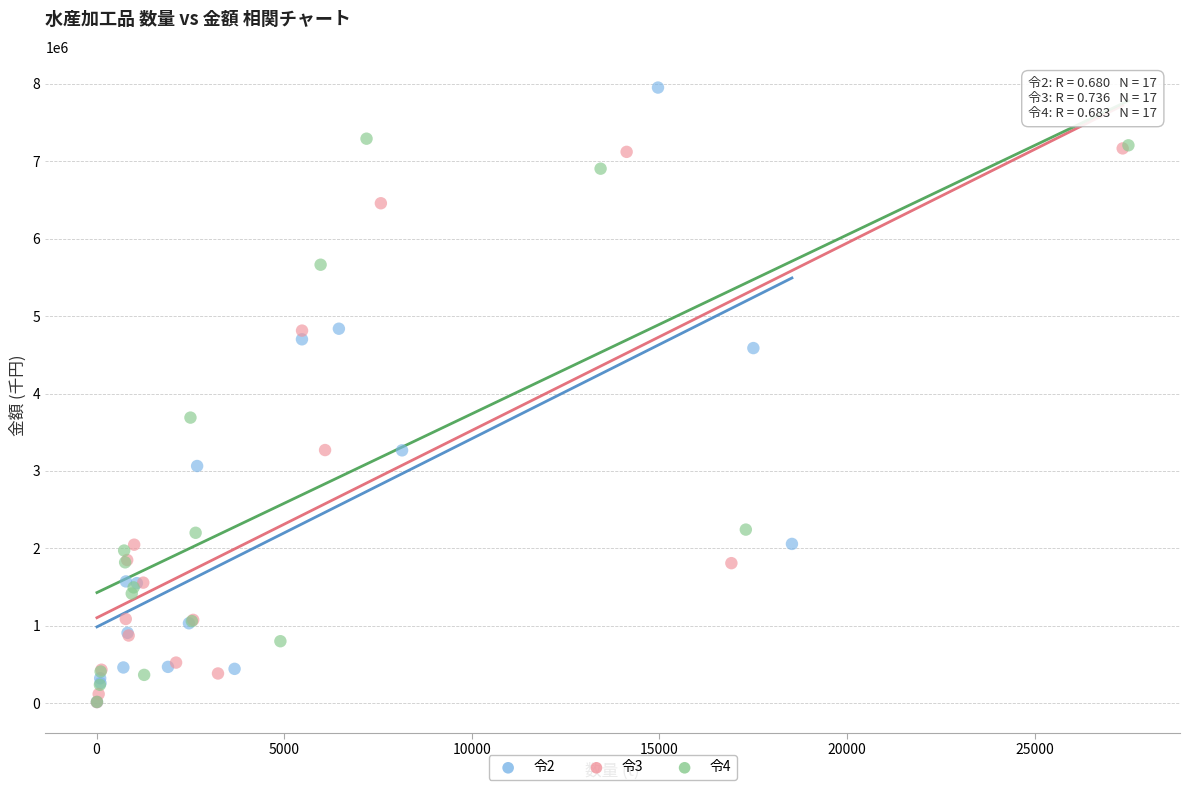

Which series reaches the maximum Y coordinate?

令2